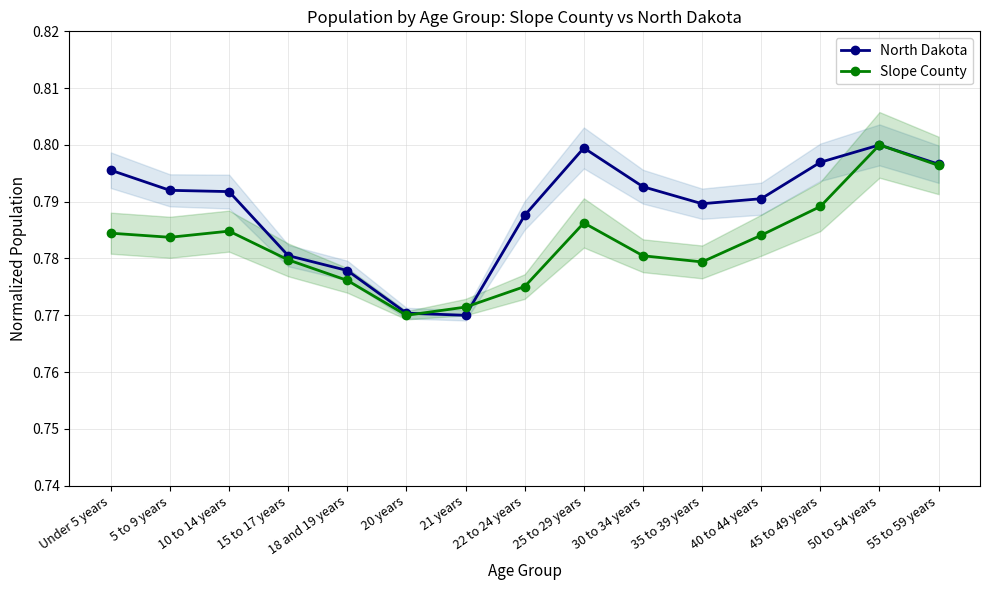

Between Under 5 years and 15 to 17 years, which series saw the biggest shift?

North Dakota